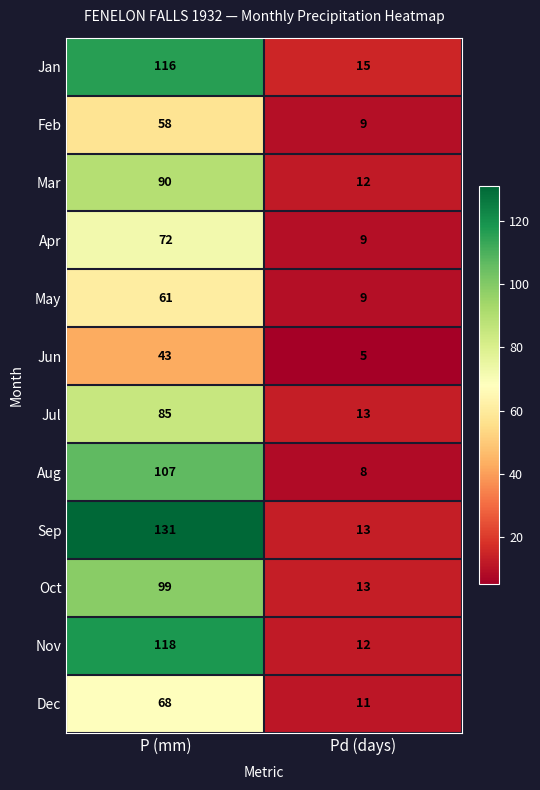

Reading left to right, extract all data points from this chart.

Jan: P (mm)=116	Pd (days)=15
Feb: P (mm)=58	Pd (days)=9
Mar: P (mm)=90	Pd (days)=12
Apr: P (mm)=72	Pd (days)=9
May: P (mm)=61	Pd (days)=9
Jun: P (mm)=43	Pd (days)=5
Jul: P (mm)=85	Pd (days)=13
Aug: P (mm)=107	Pd (days)=8
Sep: P (mm)=131	Pd (days)=13
Oct: P (mm)=99	Pd (days)=13
Nov: P (mm)=118	Pd (days)=12
Dec: P (mm)=68	Pd (days)=11